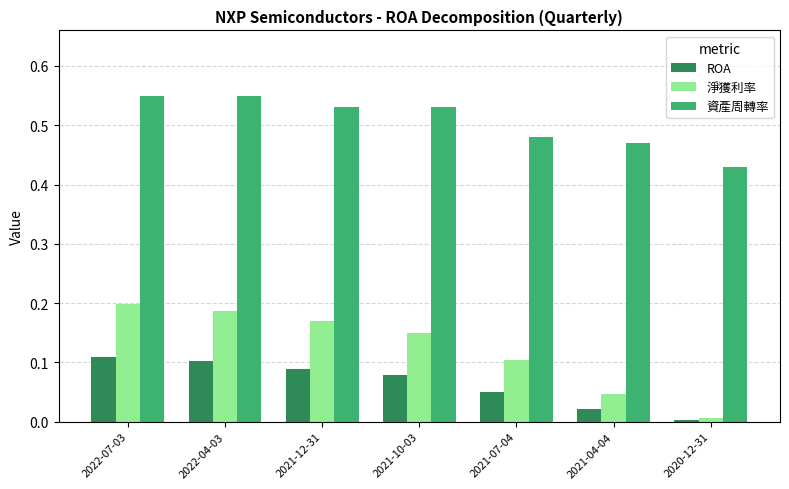

Is the value of 資產周轉率 at 2022-07-03 greater than the value of ROA at 2021-12-31?

Yes